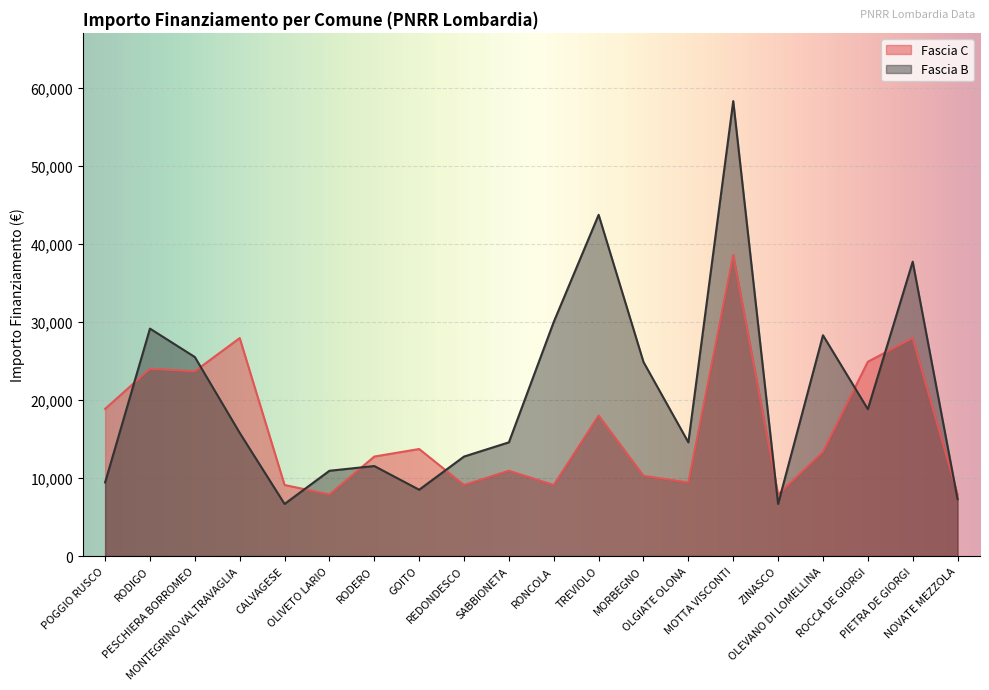

What is the average value of the Fascia C series?

16263